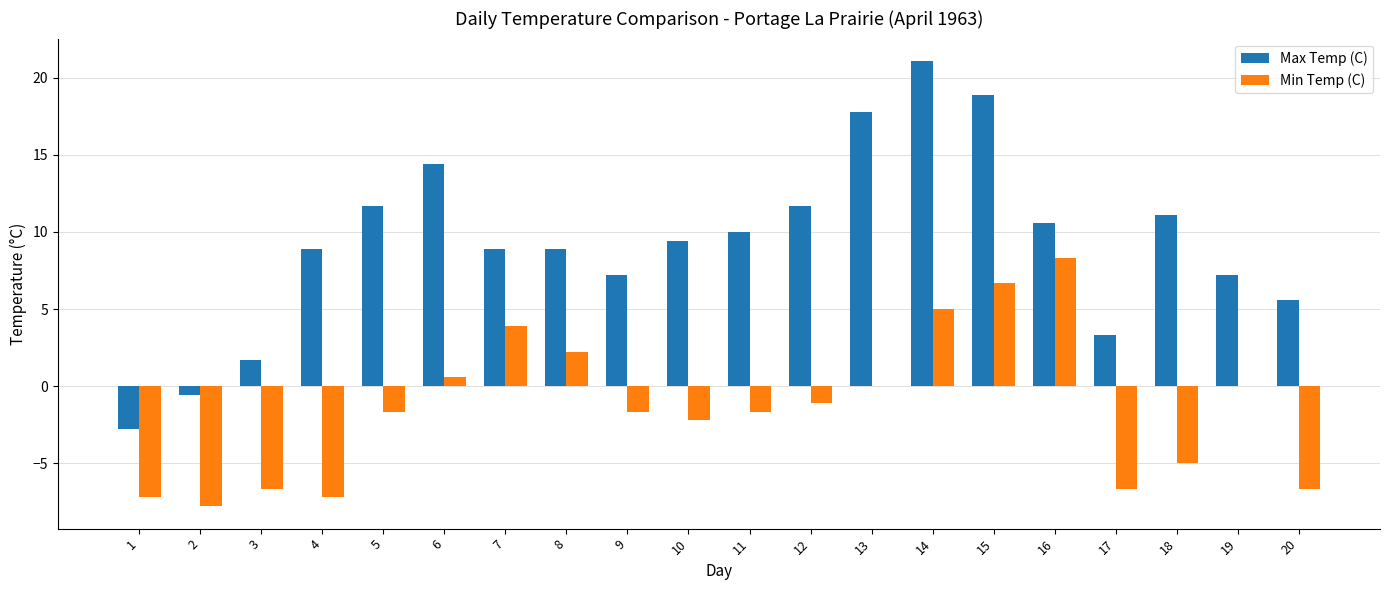

Between 3 and 15, which series saw the biggest shift?

Max Temp (C)